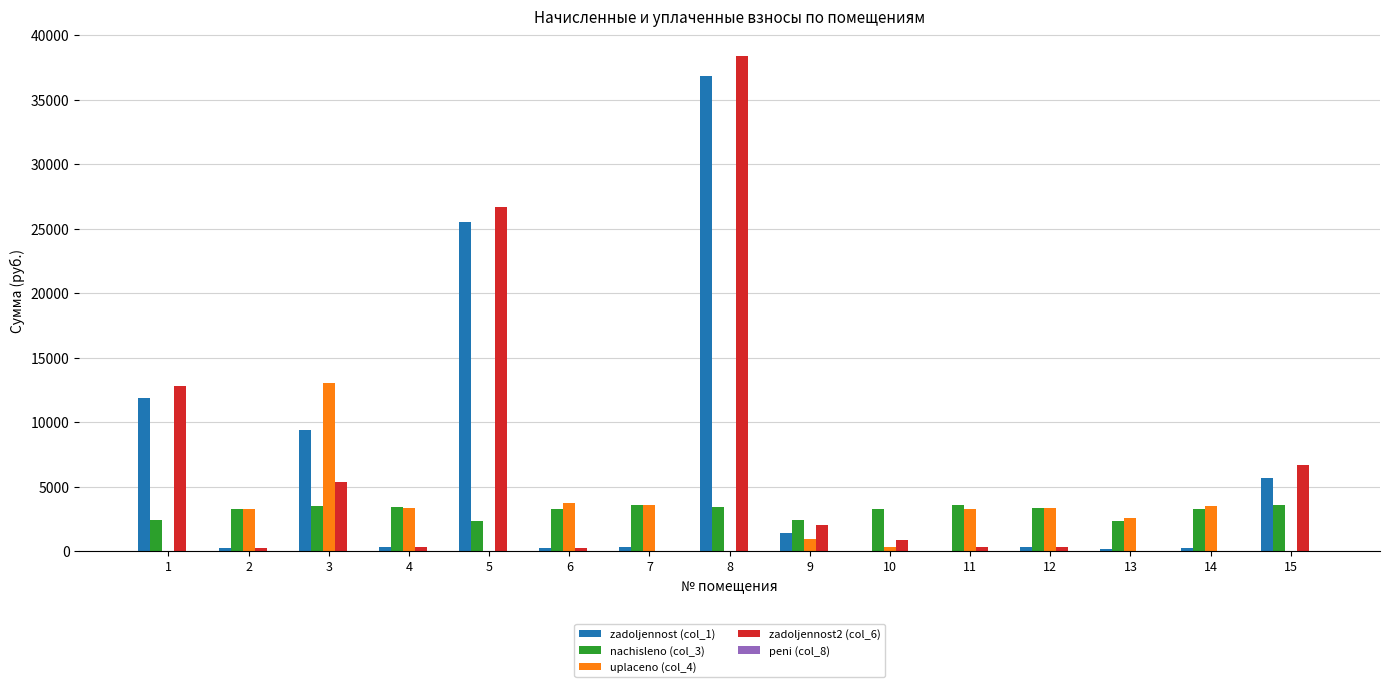

Between 8 and 15, which series saw the biggest shift?

zadoljennost2 (col_6)